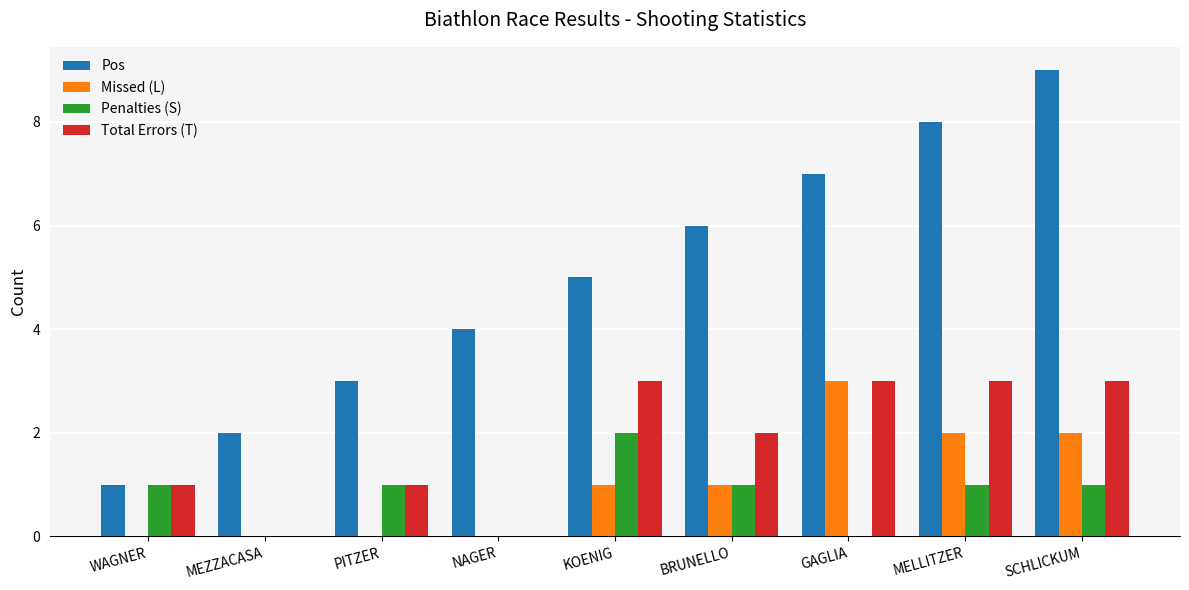

What is the sum of all Total Errors (T) values?

16